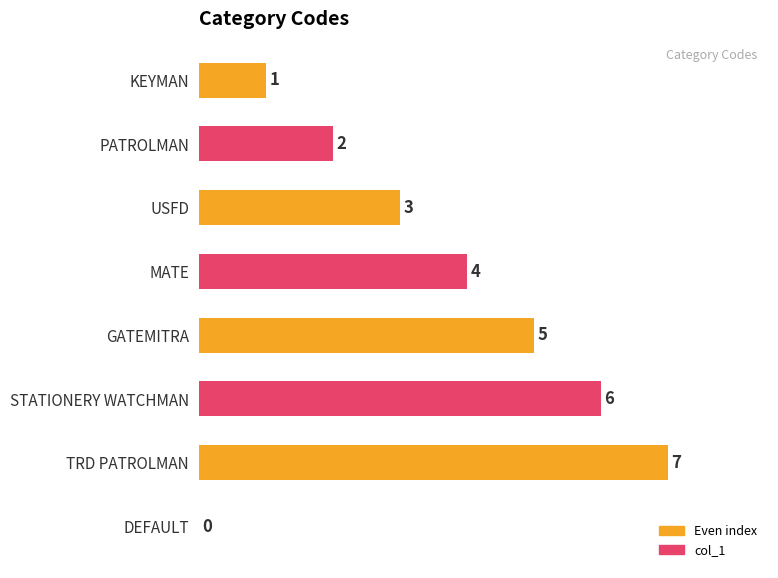

What is the sum of all values?

28